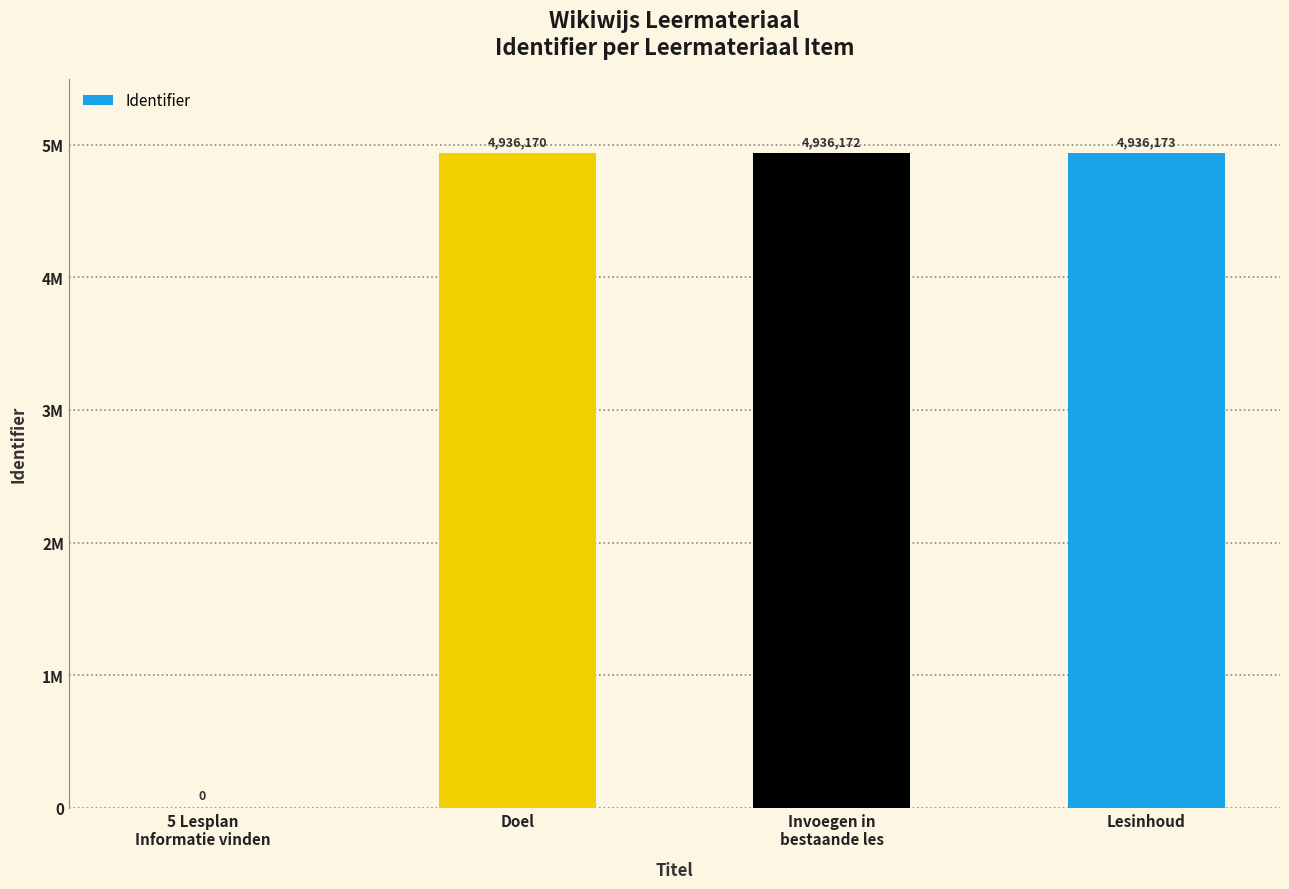

Are the bars horizontal?

No